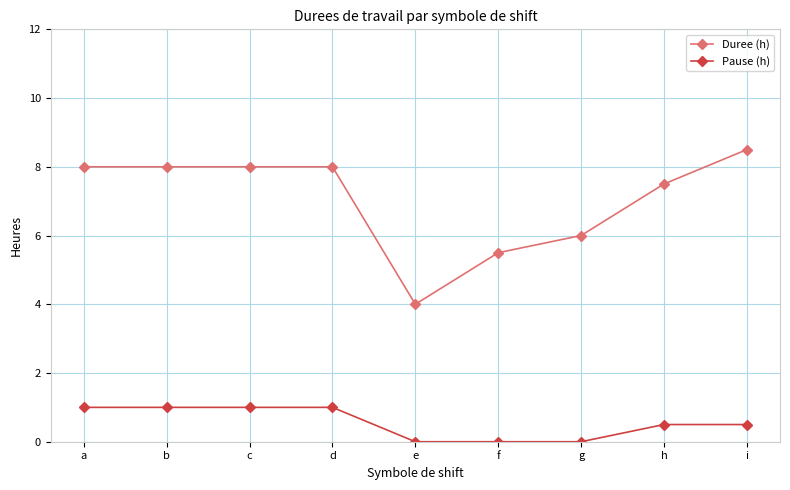

At which category does the chart reach its peak across all series?

i